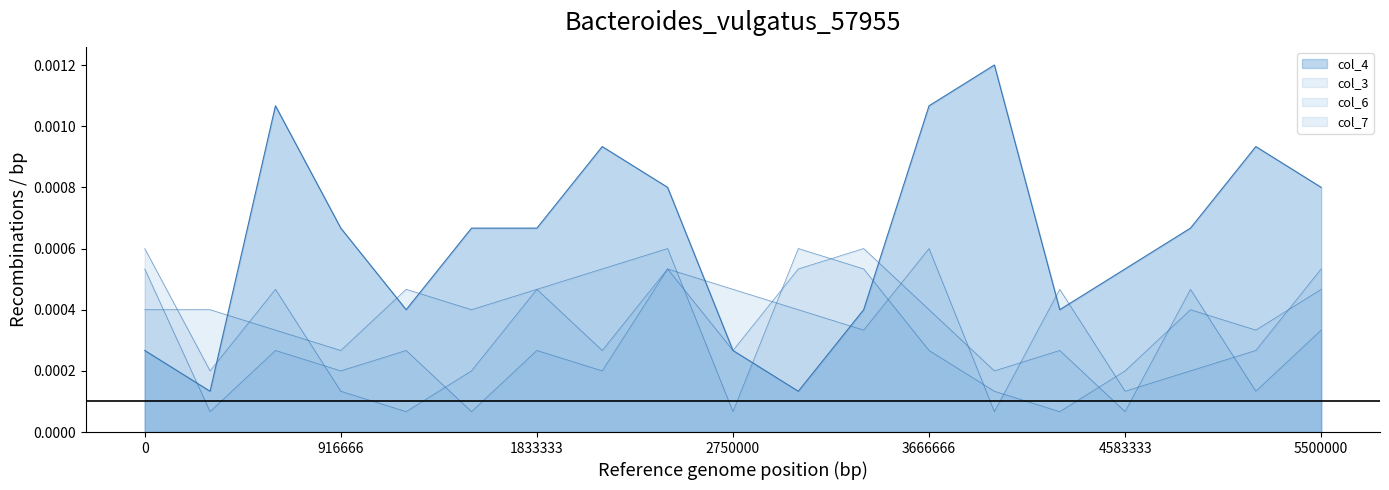

How many lines are shown in the chart?

4